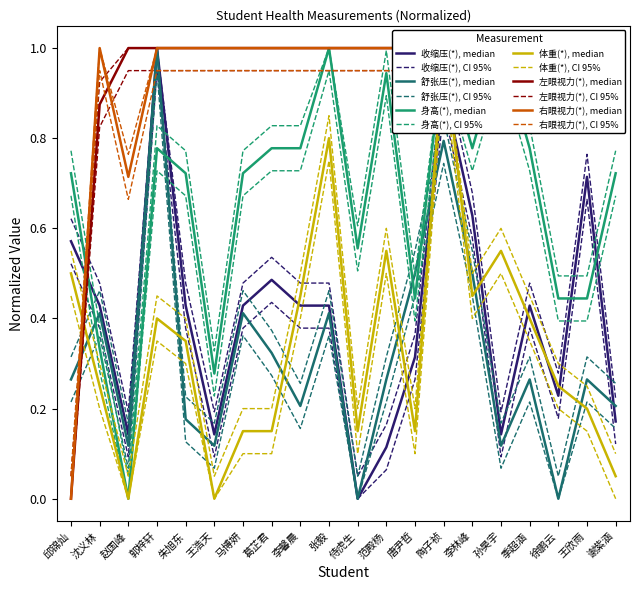

Which has a higher value, 季超涵 or 李林峰?

李林峰